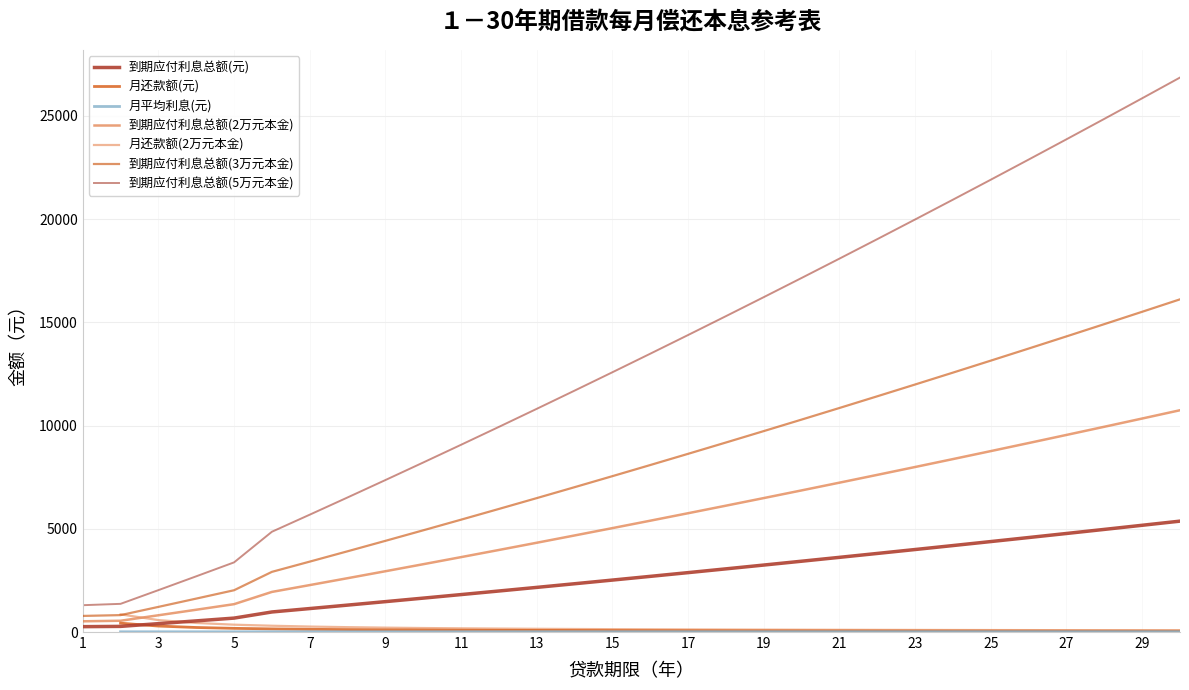

What is the highest value of the 月还款额(2万元本金) series?

856.1